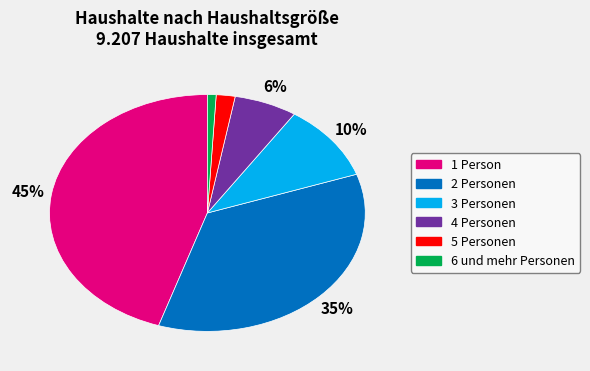

Is the sum of 2 Personen and 5 Personen greater than half?

No